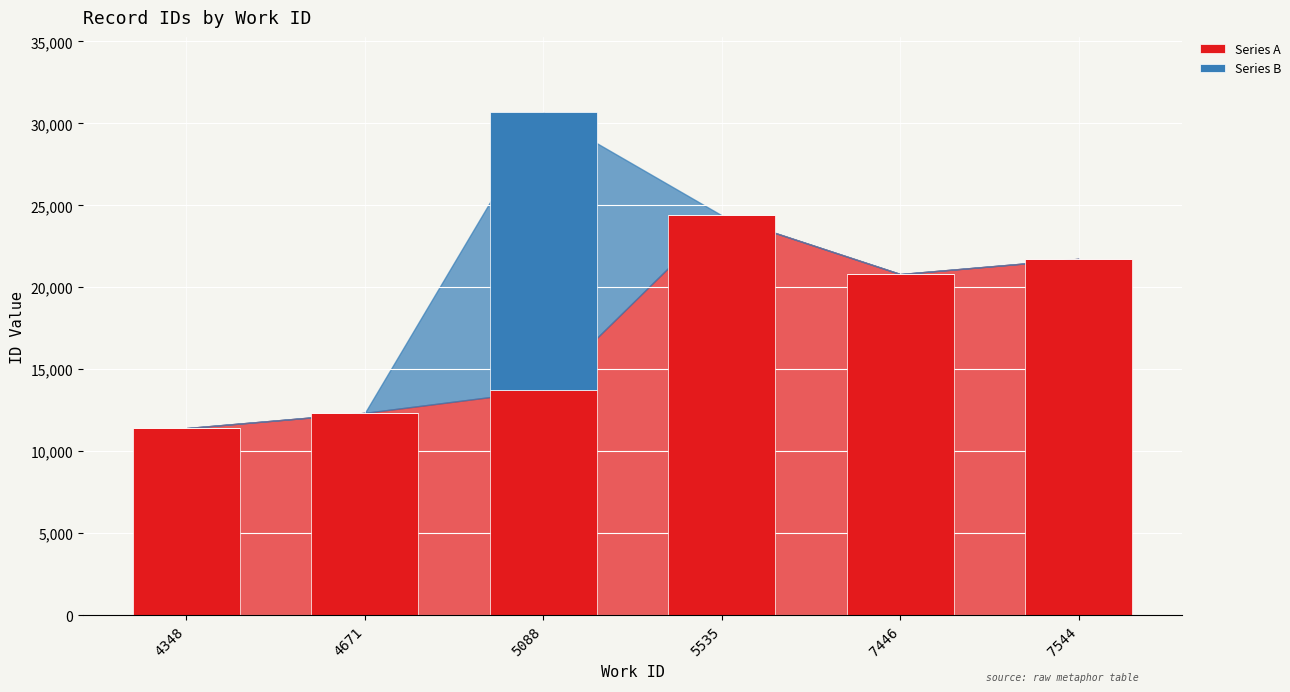

At which label does Series A reach its peak?

5535